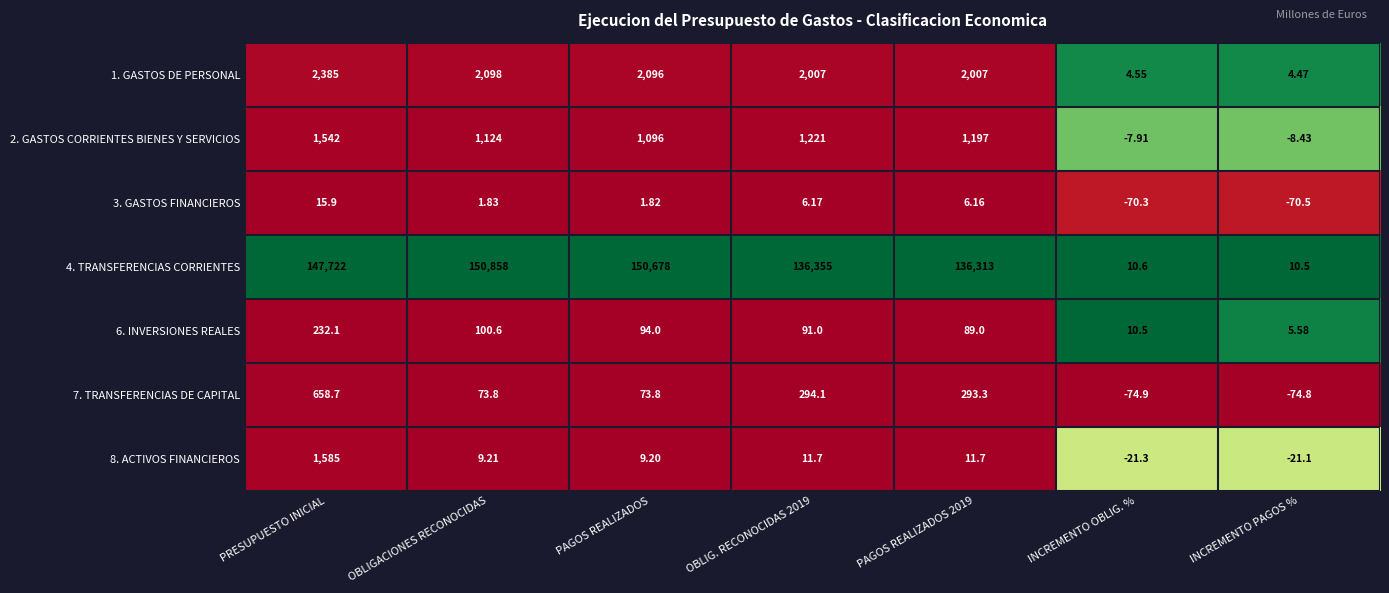

At which label does 4. TRANSFERENCIAS CORRIENTES reach its minimum?

INCREMENTO PAGOS %